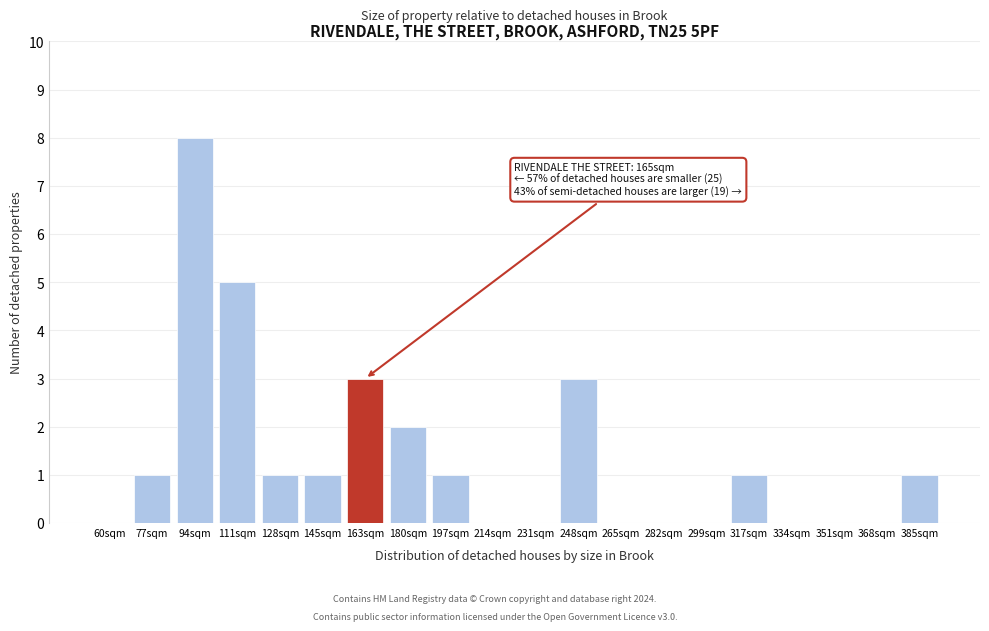

Reading left to right, extract all data points from this chart.

60sqm=0	77sqm=1	94sqm=8	111sqm=5	128sqm=1	145sqm=1	163sqm=3	180sqm=2	197sqm=1	214sqm=0	231sqm=0	248sqm=3	265sqm=0	282sqm=0	299sqm=0	317sqm=1	334sqm=0	351sqm=0	368sqm=0	385sqm=1